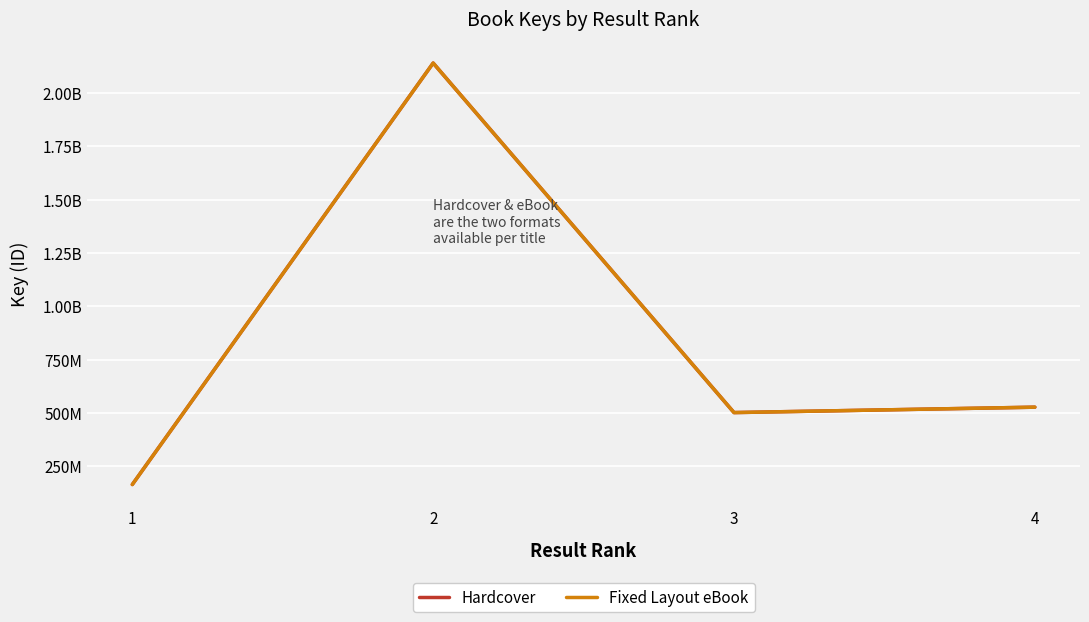

Rank the series by their maximum value, from highest to lowest.

Hardcover, Fixed Layout eBook